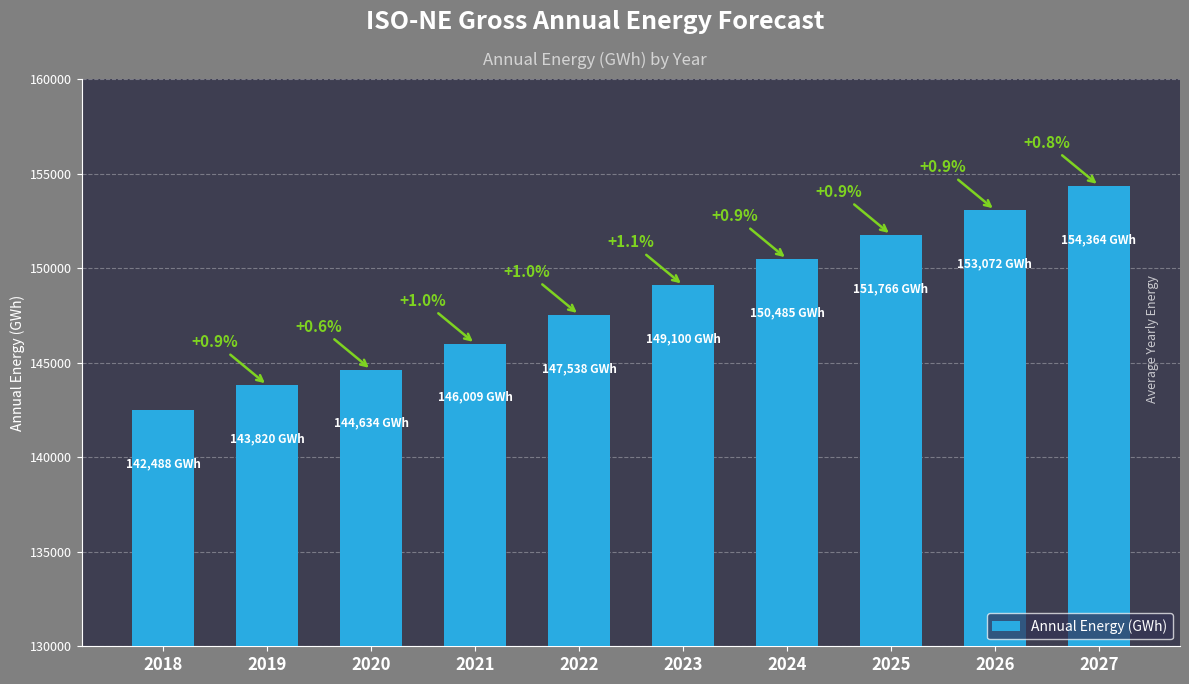

Rank the categories by value from highest to lowest.

2027, 2026, 2025, 2024, 2023, 2022, 2021, 2020, 2019, 2018